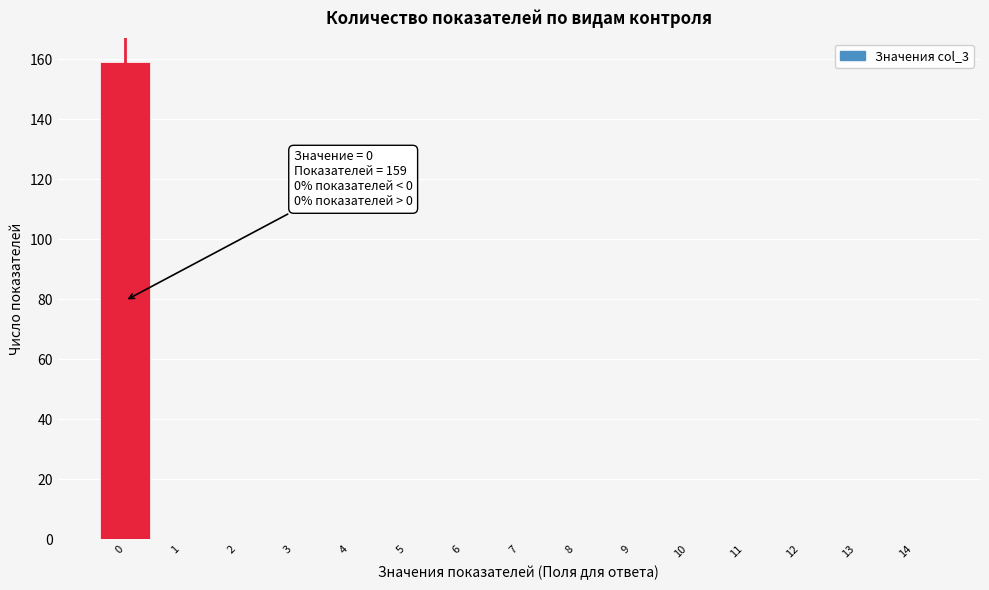

Which range on the x-axis has the tallest bar?

-0.5 to 0.5